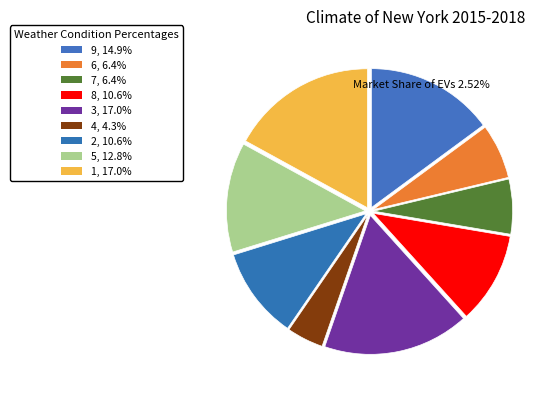

How many slices are in this pie chart?

9